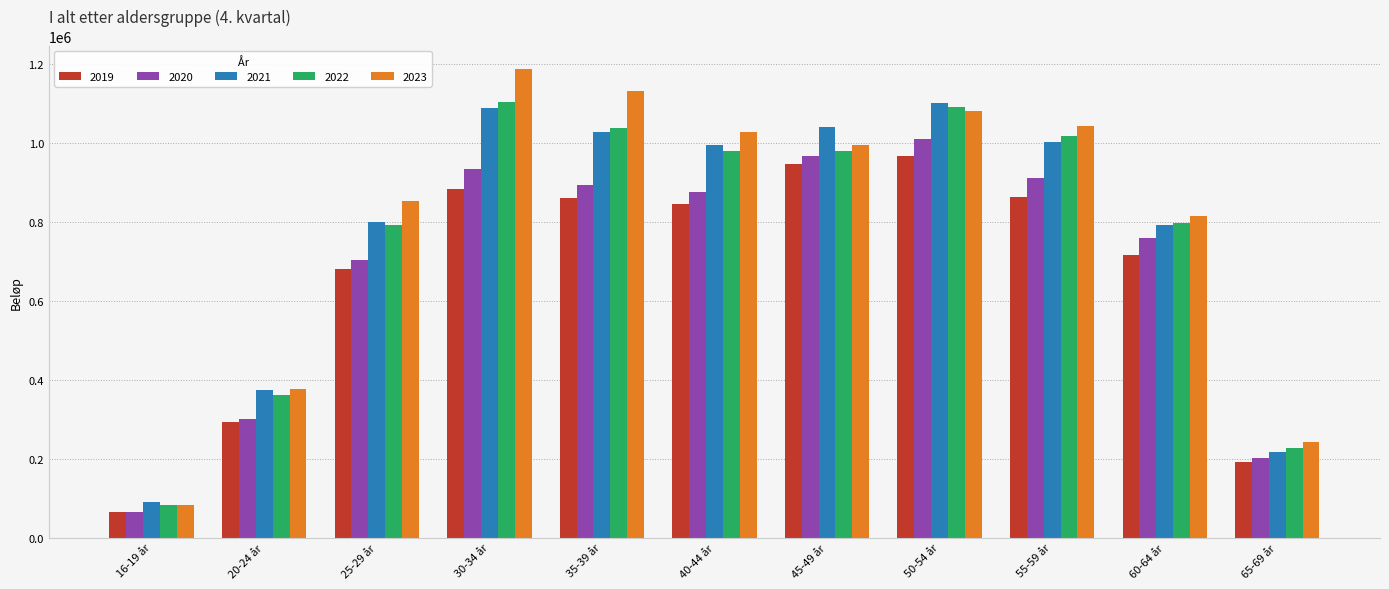

What is the difference between the maximum and minimum values in the 2021 series?

1011392.8